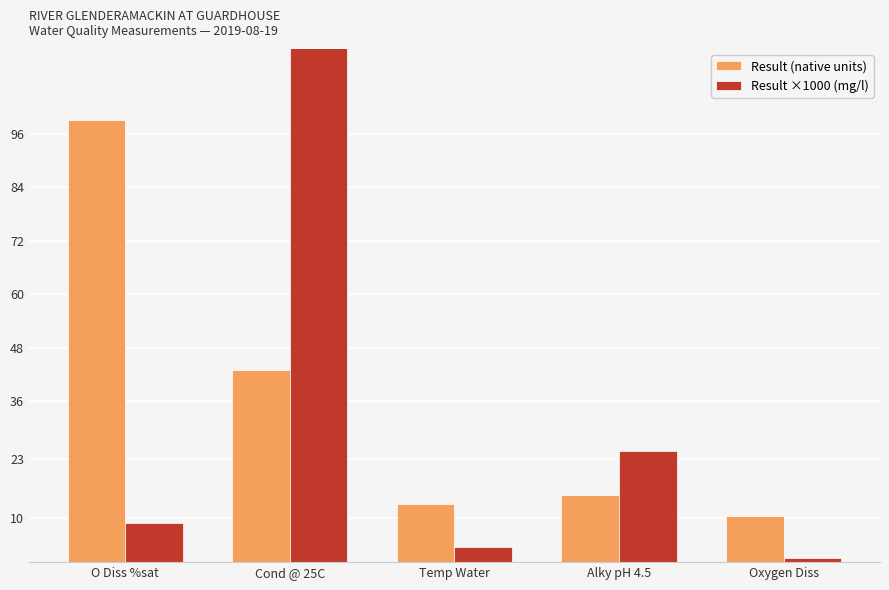

Rank the categories by Result ×1000 (mg/l) value from highest to lowest.

Cond @ 25C, Alky pH 4.5, O Diss %sat, Temp Water, Oxygen Diss